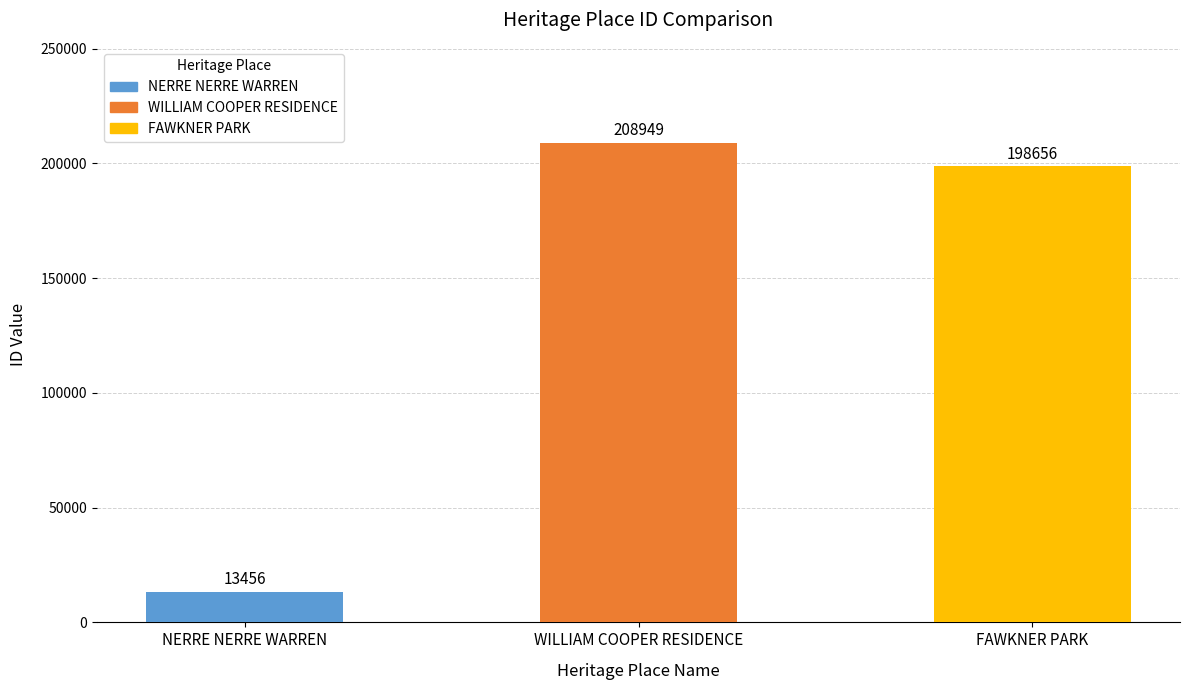

Does the chart contain any negative values?

No